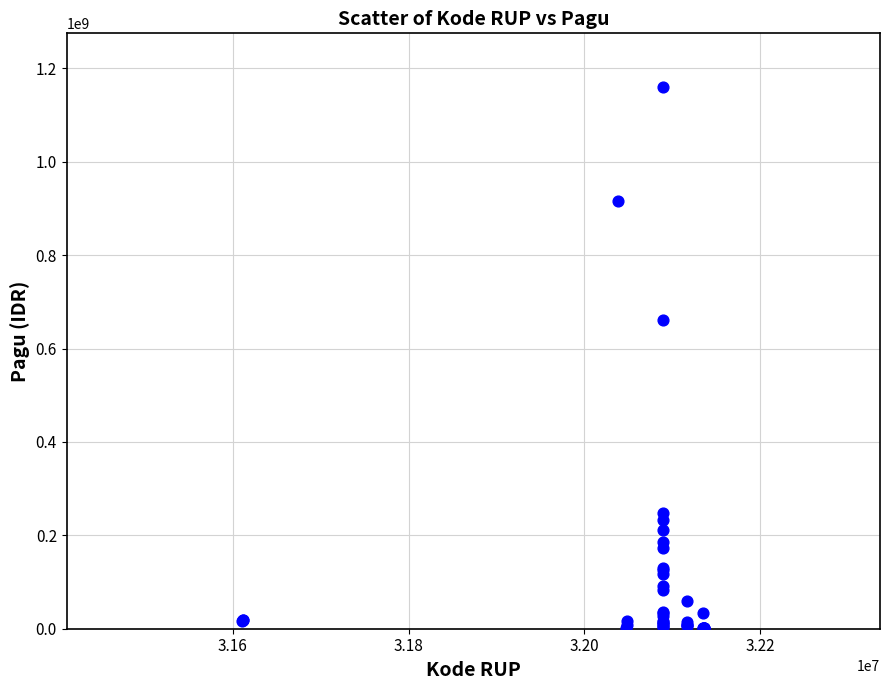

What Y value in the scatter plot is closest to 580008500?

660551000